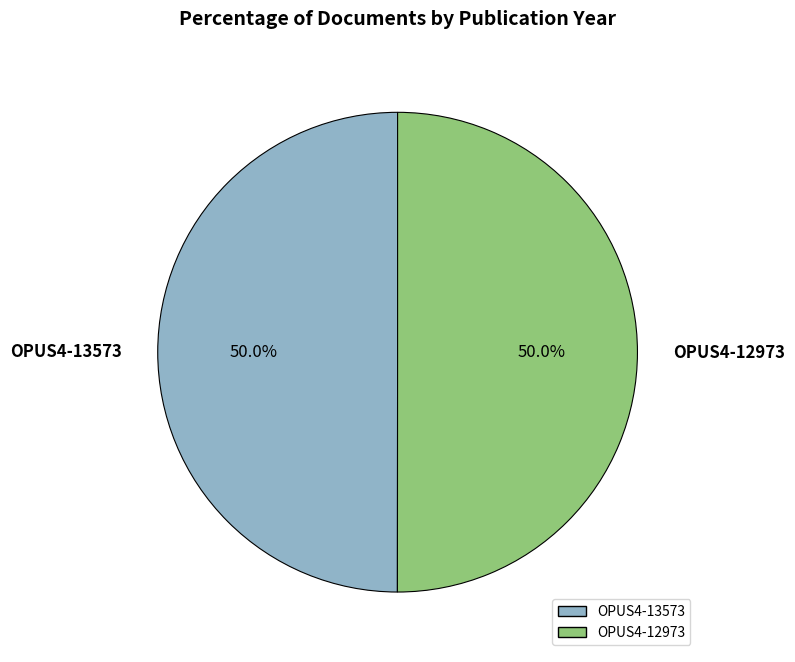

Count the number of slices in the pie.

2